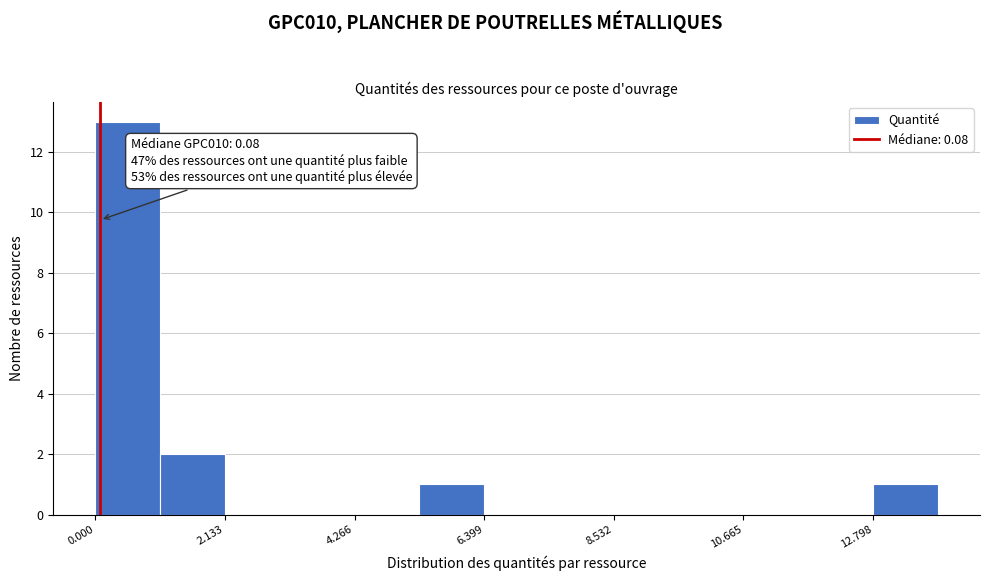

Around what value on the x-axis is the tallest bar? Give the approximate position of its centre, as read against the axis.

0.5